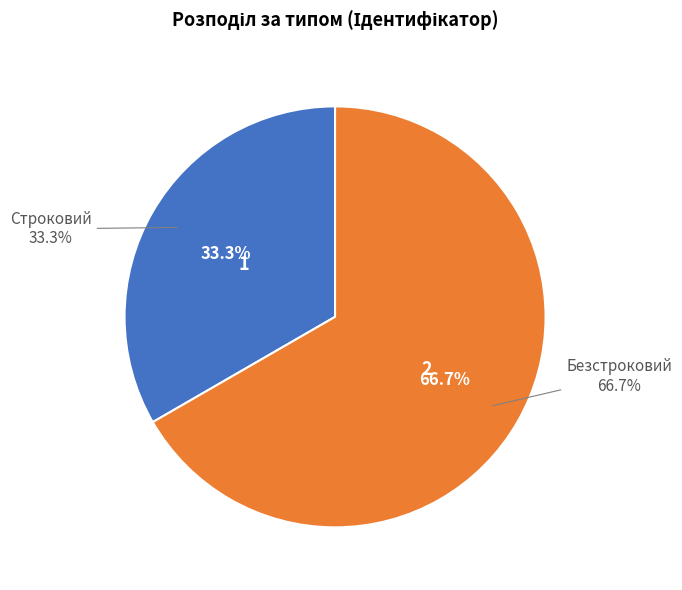

How many segments does this pie chart have?

2